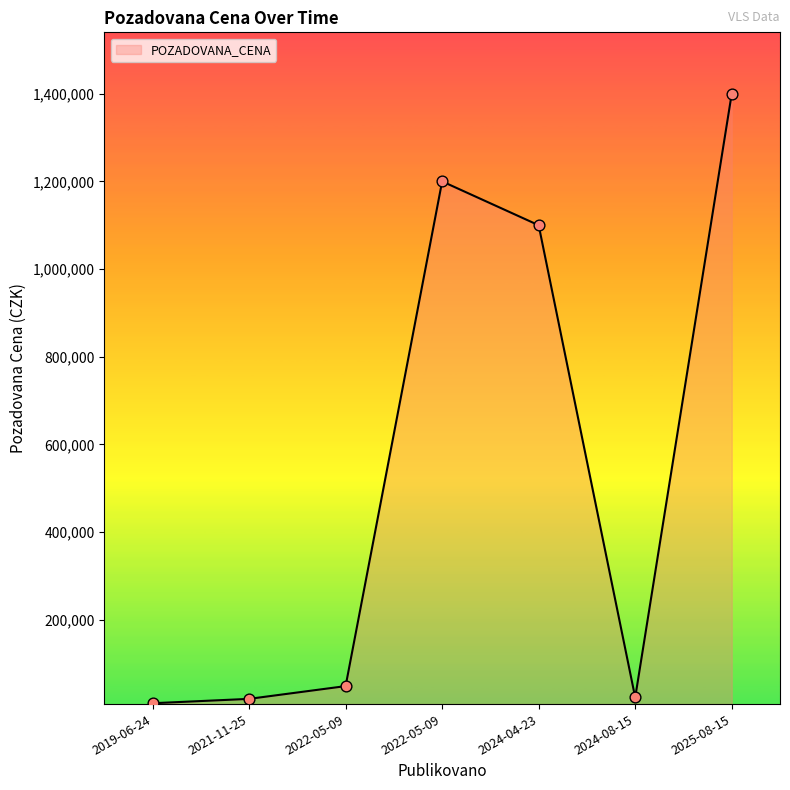

Which has a higher value, 2022-05-09 or 2024-08-15?

2022-05-09